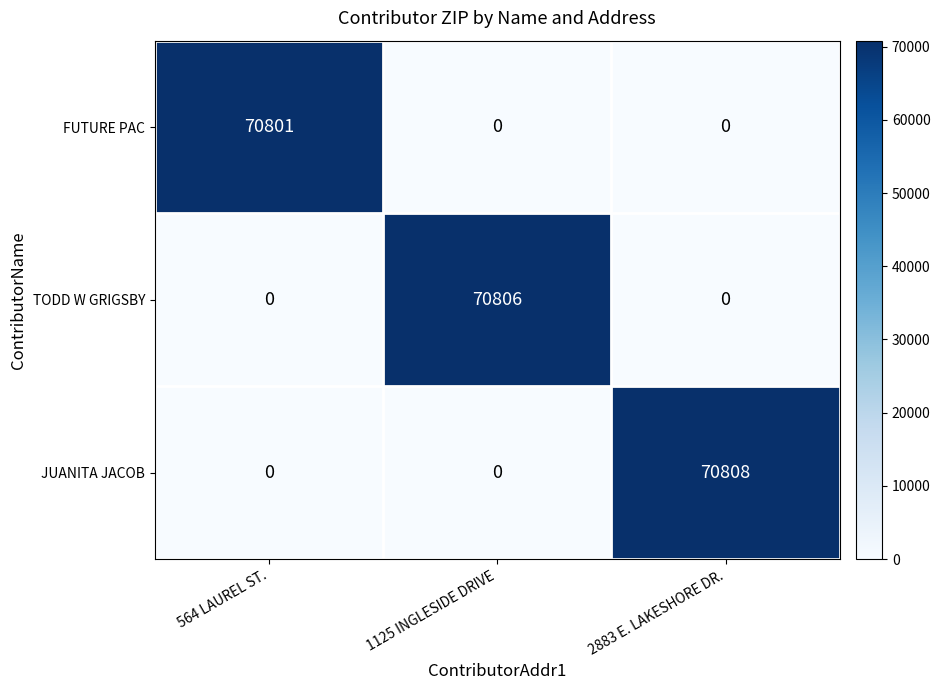

The value of TODD W GRIGSBY at 1125 INGLESIDE DRIVE is 47012. True or false?

False